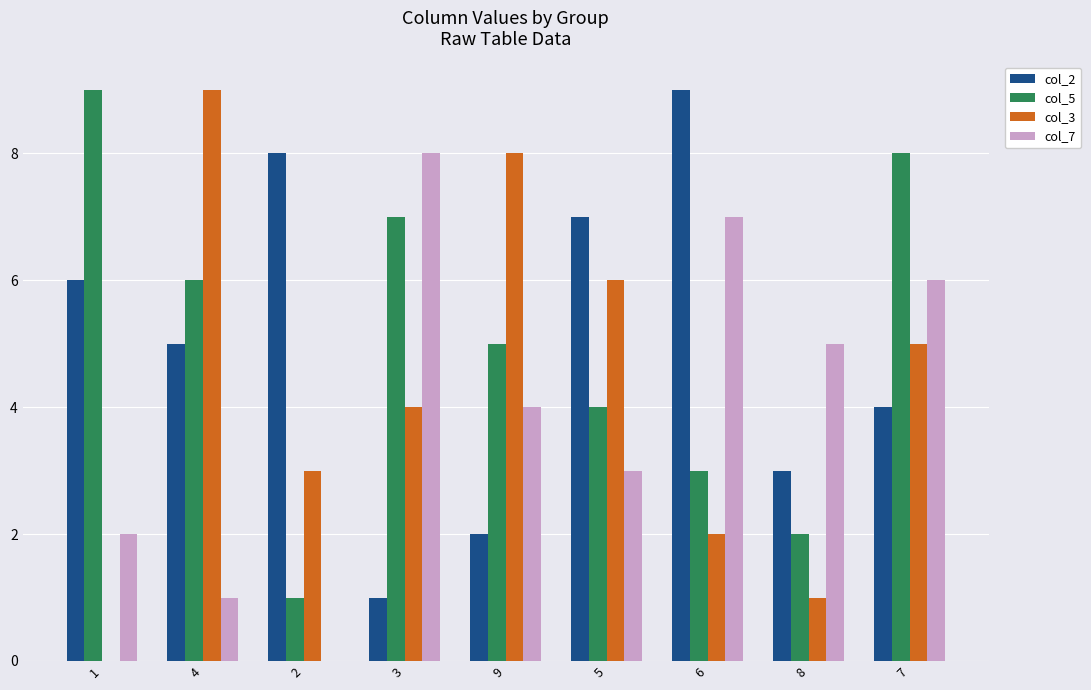

How many col_3 values are between 2 and 6?

5